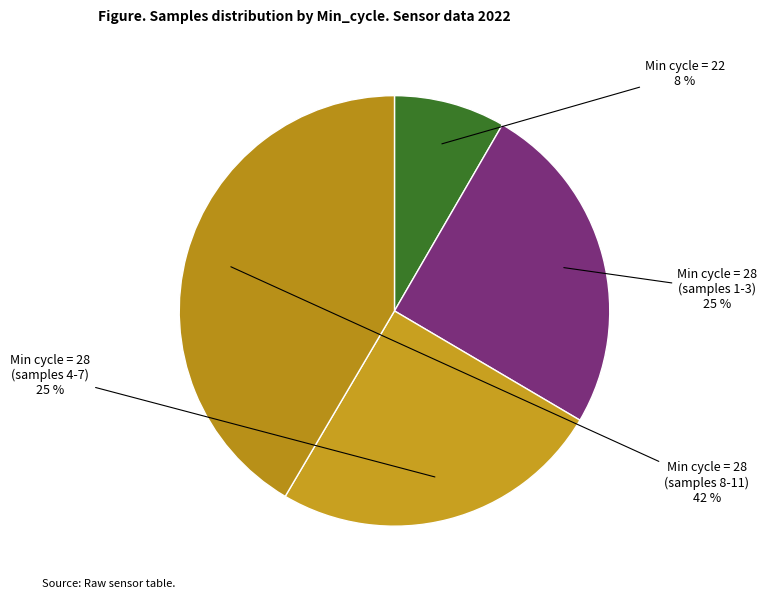

Which has a higher value, Min cycle = 28 (samples 1-3) or Min cycle = 28 (samples 8-11)?

Min cycle = 28 (samples 8-11)